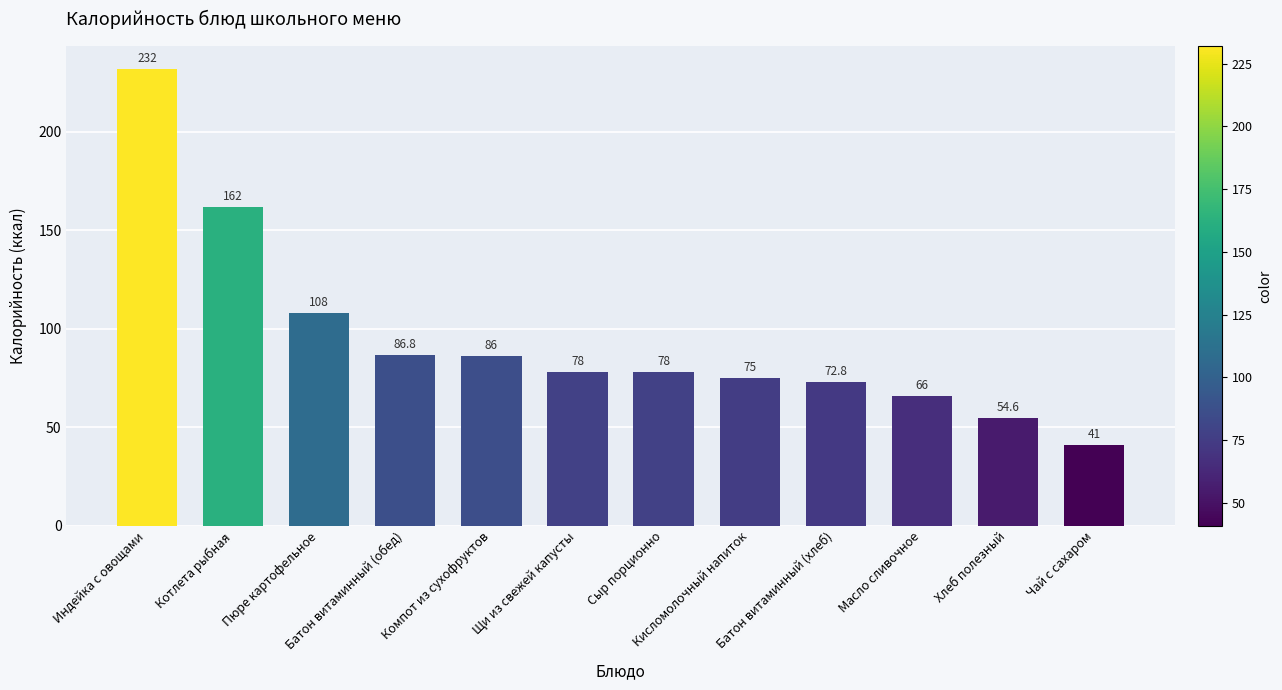

What is the ratio of the value at Масло сливочное to the value at Пюре картофельное?

0.6